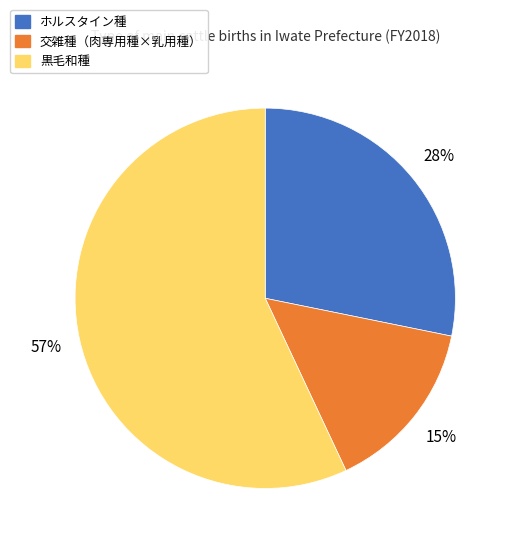

Which category has the smallest portion of the pie?

交雑種（肉専用種×乳用種）